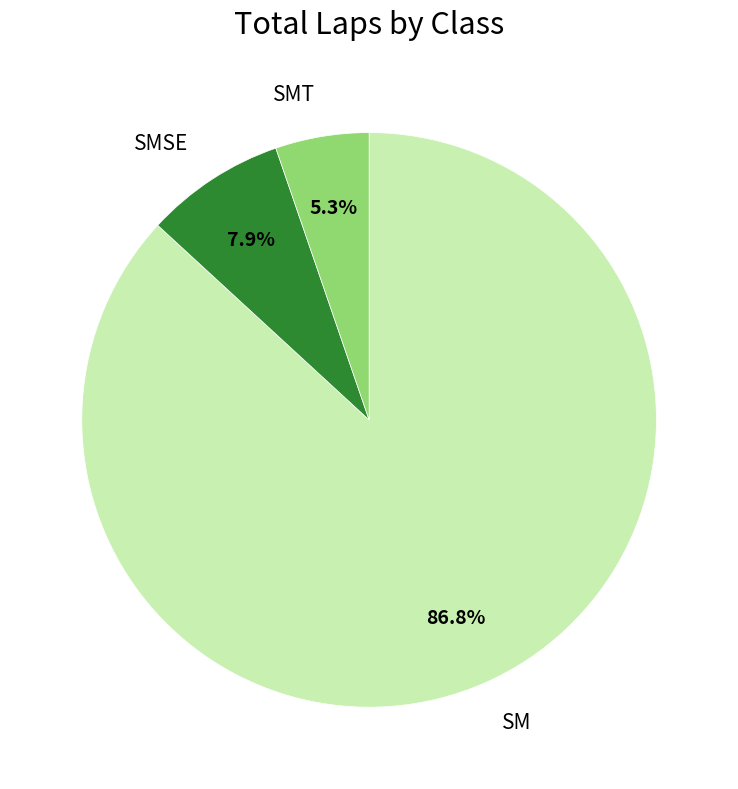

What portion of the pie excludes SMT?

94.7%